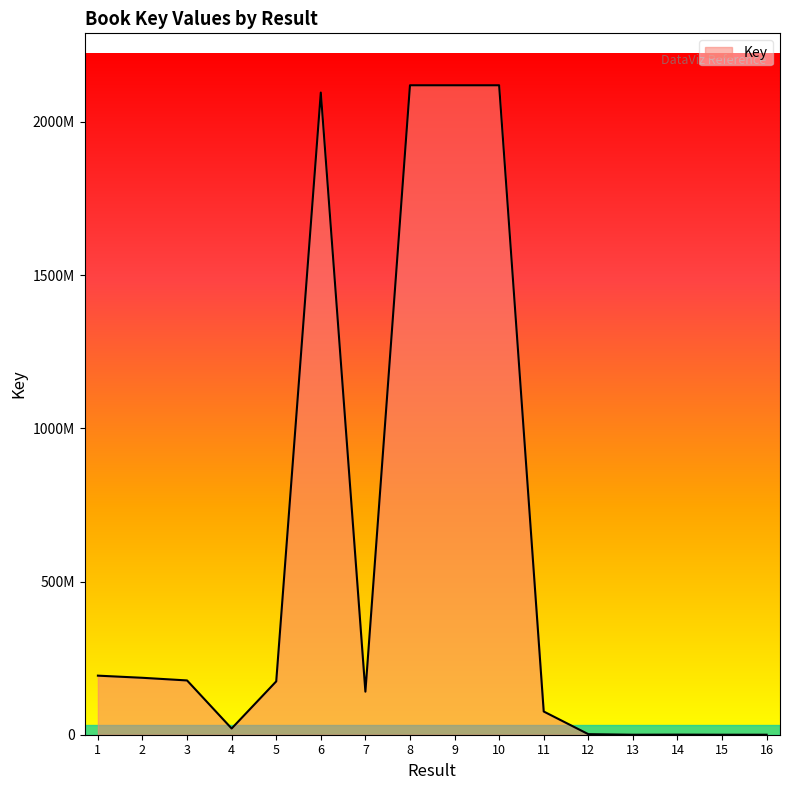

Does the chart display data point markers on the line(s)?

No